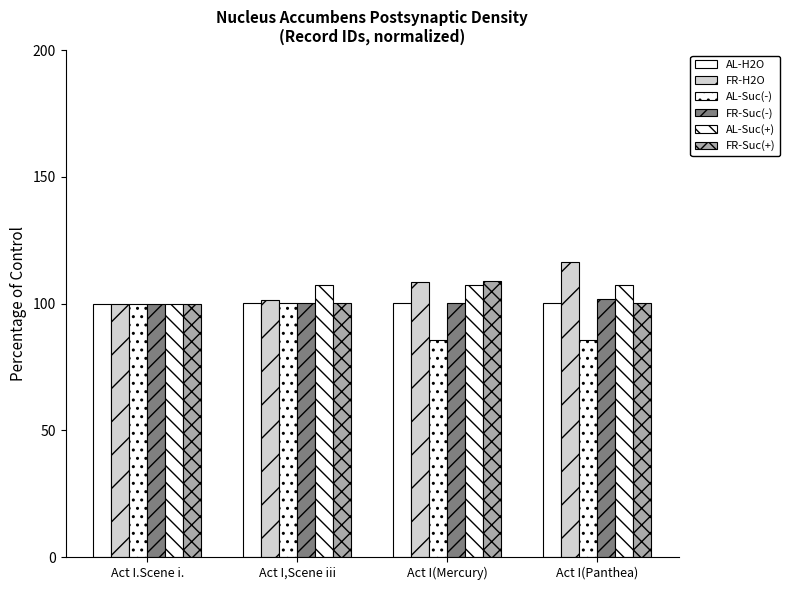

Is it true that FR-Suc(+) equals 74.7 at Act I(Mercury)?

False